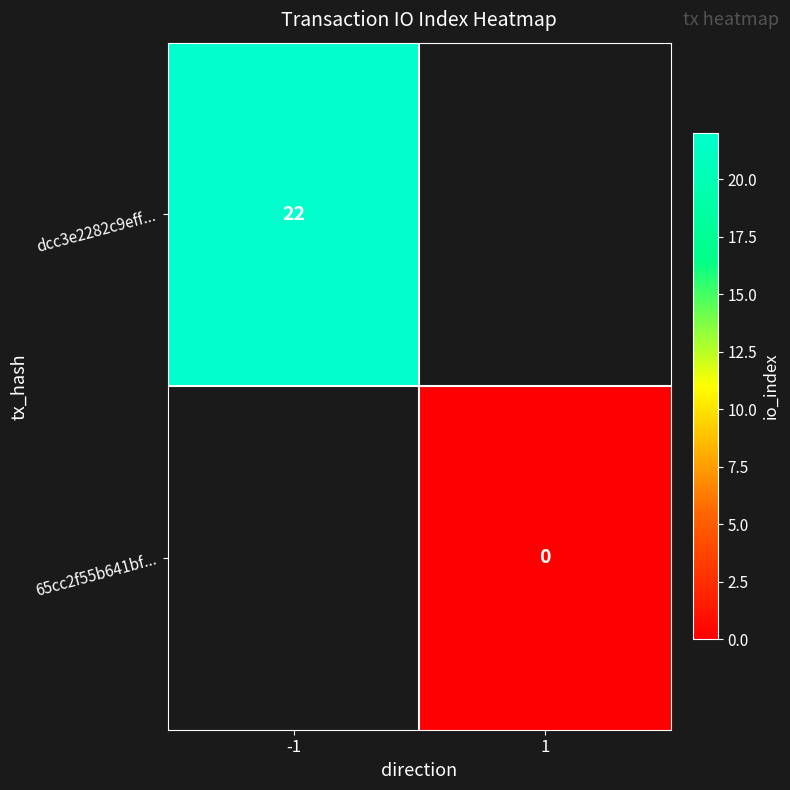

Is it true that dcc3e2282c9eff... equals 22 at -1?

True